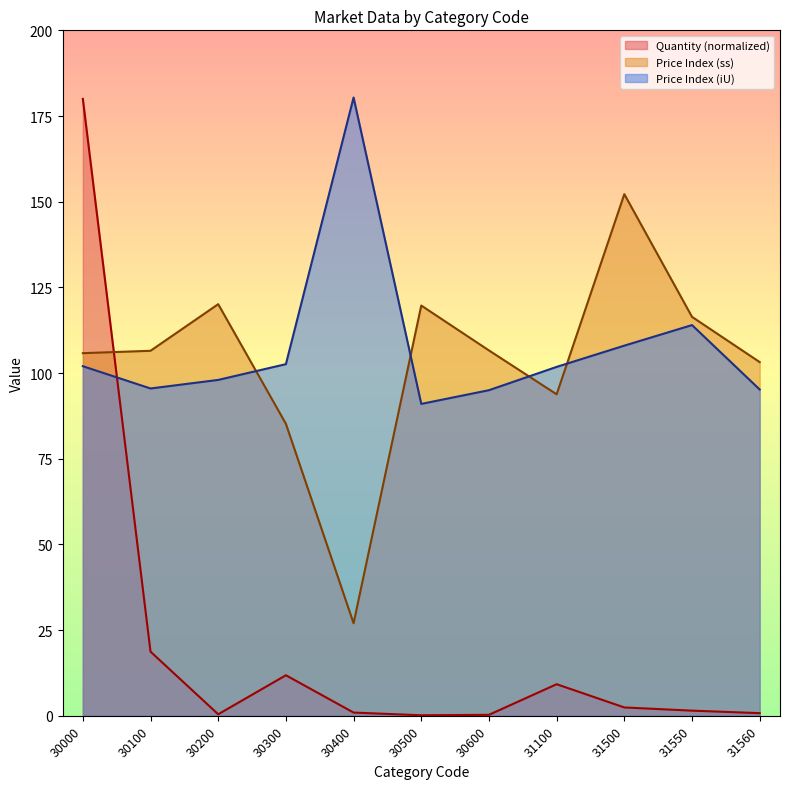

Reading left to right, list all the values displayed in this chart.

Quantity: 30000=180.0	30100=18.7	30200=0.4	30300=11.8	30400=0.9	30500=0.1	30600=0.3	31100=9.2	31500=2.4	31550=1.5	31560=0.8
Price_Index_ss: 30000=105.8	30100=106.5	30200=120.1	30300=85.2	30400=27.0	30500=119.7	30600=106.6	31100=93.8	31500=152.2	31550=116.4	31560=103.2
Price_Index_iU: 30000=102.0	30100=95.5	30200=98.0	30300=102.6	30400=180.4	30500=91.0	30600=95.0	31100=101.8	31500=108.0	31550=114.0	31560=95.2